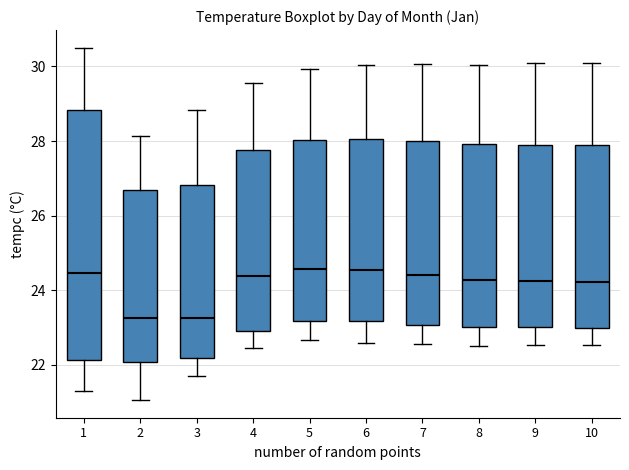

Reading left to right, read every box against the y-axis: the position of its median line, the range the box covers, and the ends of its whiskers. The values are not printed on the chart, so give them approximately, as read against the axis.

1: median 24.4, box 22.2 to 28.8, whiskers 21.2 to 30.6
2: median 23.2, box 22.0 to 26.6, whiskers 21.0 to 28.2
3: median 23.2, box 22.2 to 26.8, whiskers 21.8 to 28.8
4: median 24.4, box 22.8 to 27.8, whiskers 22.4 to 29.6
5: median 24.6, box 23.2 to 28.0, whiskers 22.6 to 30.0
6: median 24.6, box 23.2 to 28.0, whiskers 22.6 to 30.0
7: median 24.4, box 23.0 to 28.0, whiskers 22.6 to 30.0
8: median 24.2, box 23.0 to 28.0, whiskers 22.6 to 30.0
9: median 24.2, box 23.0 to 28.0, whiskers 22.6 to 30.0
10: median 24.2, box 23.0 to 28.0, whiskers 22.6 to 30.0